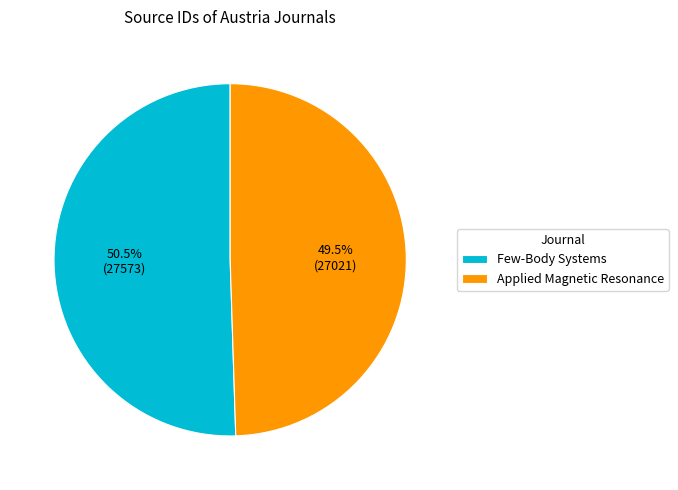

Rank the categories by value from highest to lowest.

Few-Body Systems, Applied Magnetic Resonance